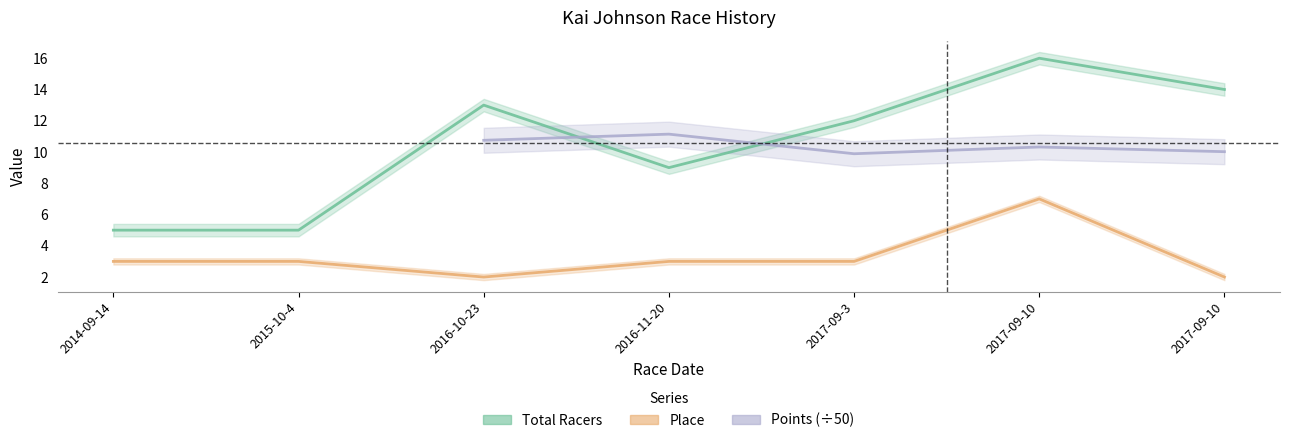

Count the Place values in the range 2 to 3.

6